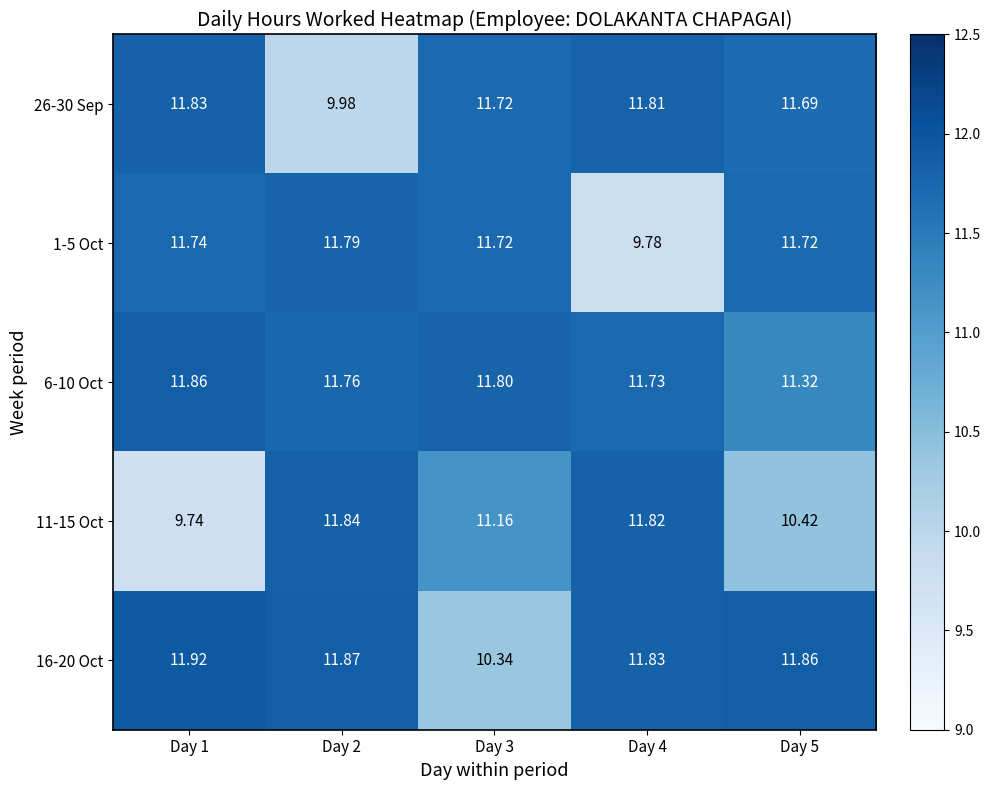

Count the number of categories in the chart.

5